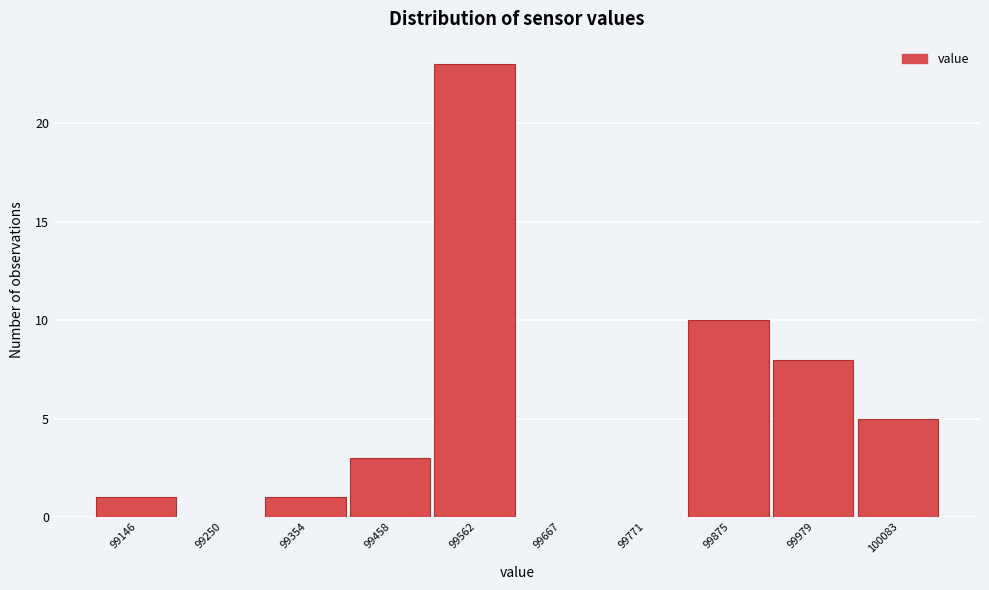

Reading left to right, transcribe all the data shown in this chart.

99146=1	99250=0	99354=1	99458=3	99562=23	99667=0	99771=0	99875=10	99979=8	100083=5